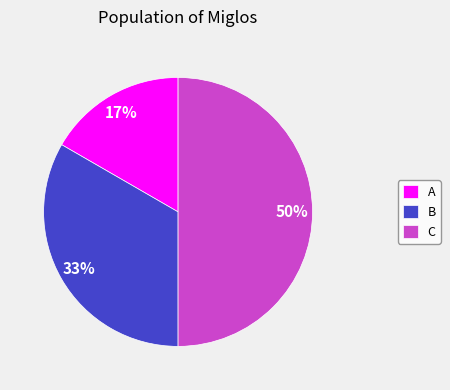

Is it true that A is 17% of the pie?

True